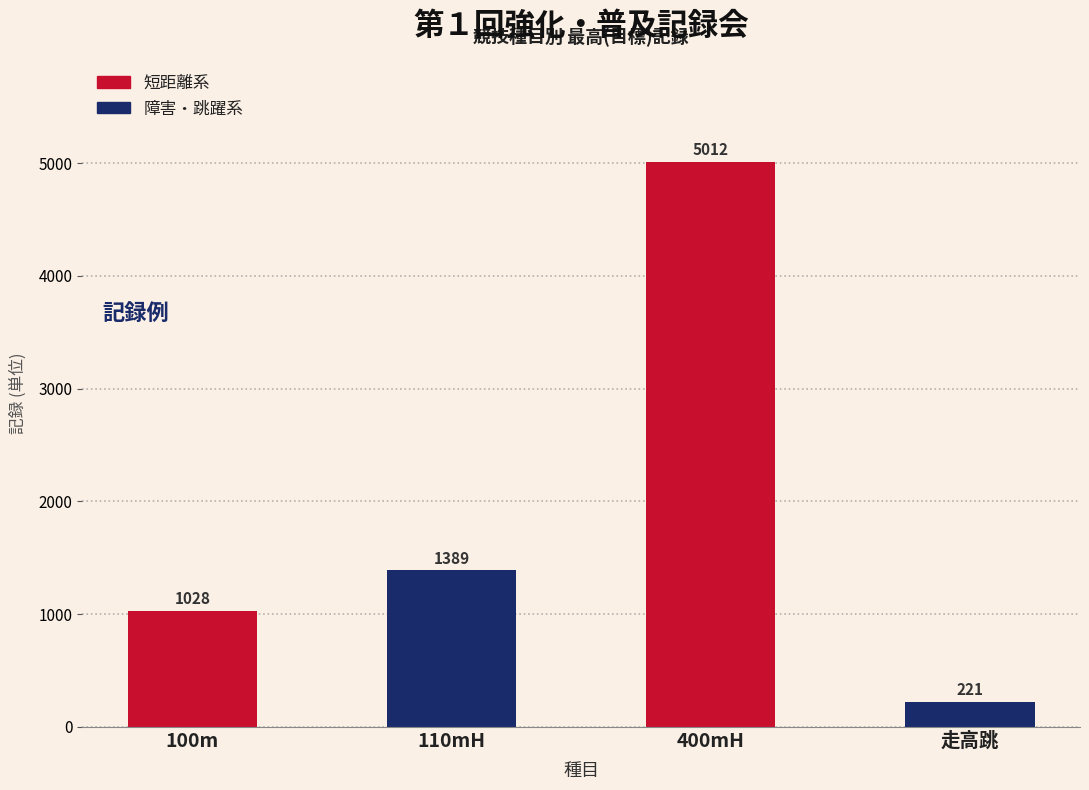

Reading left to right, list all the values displayed in this chart.

100m=1028	110mH=1389	400mH=5012	走高跳=221